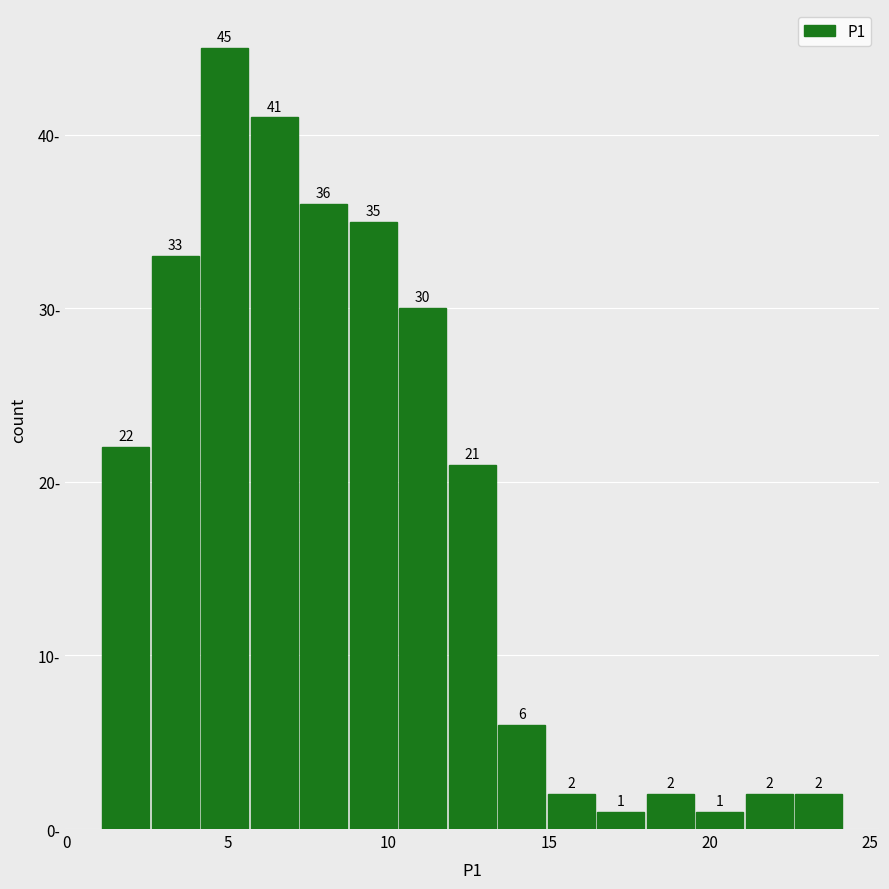

Read against the x-axis, roughly where is the centre of the tallest bar?

5.0